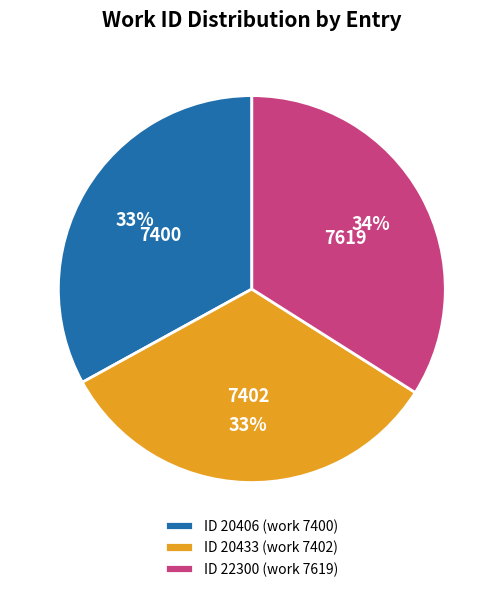

Between ID 20406 (work 7400) and ID 22300 (work 7619), which is larger?

ID 22300 (work 7619)